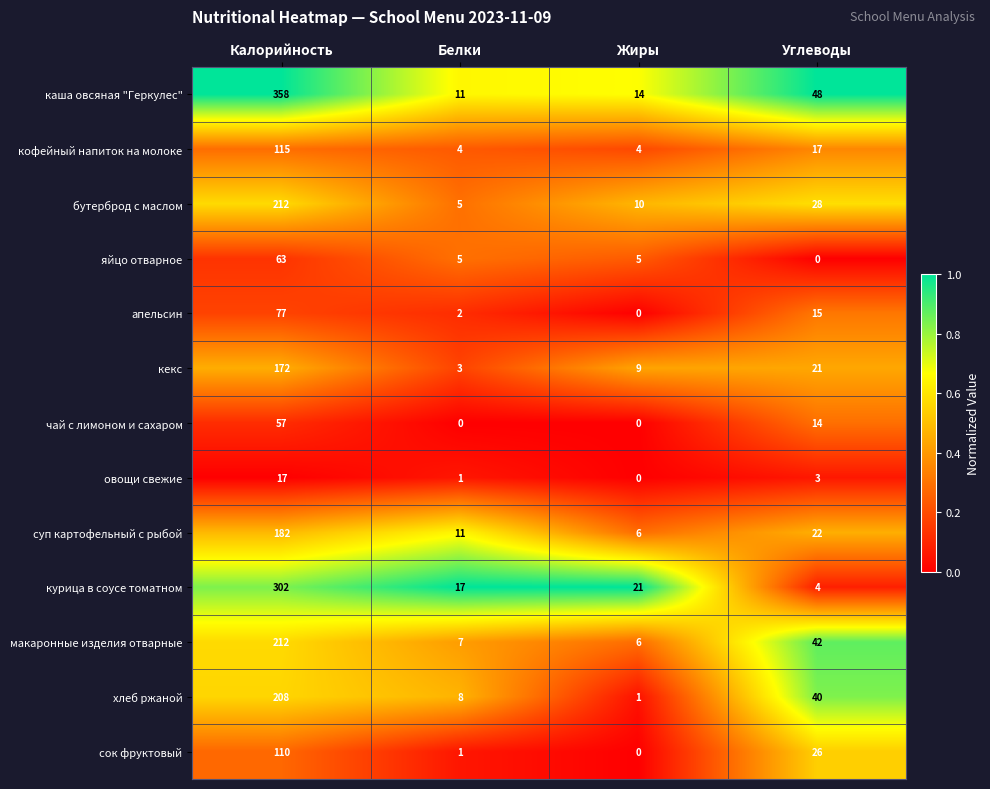

Which category has the highest value across all series?

Калорийность